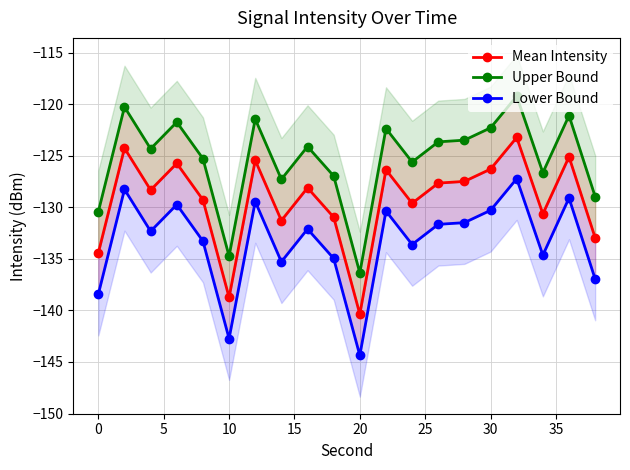

How many interior local valleys does the Upper Bound series have?

6